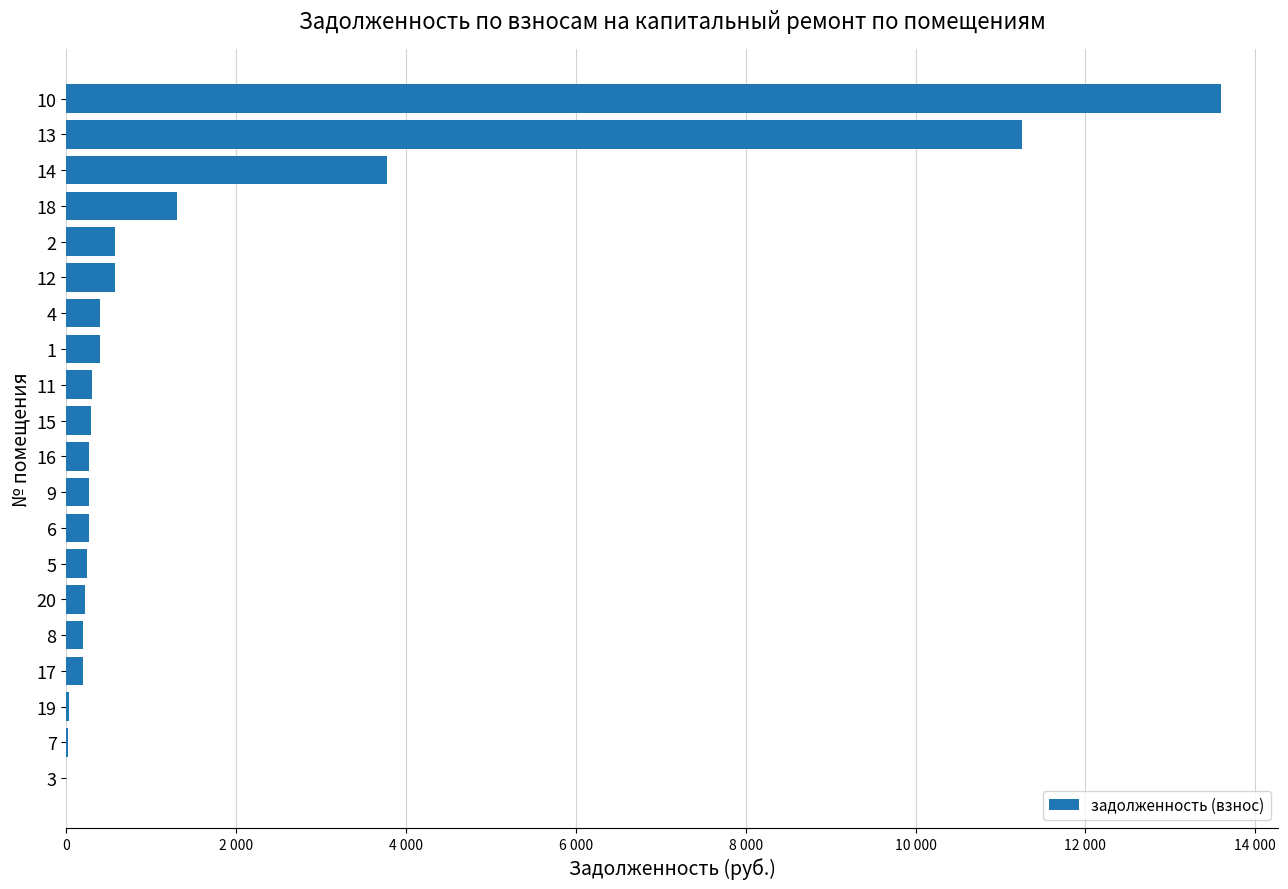

What is the greatest value displayed?

13593.6